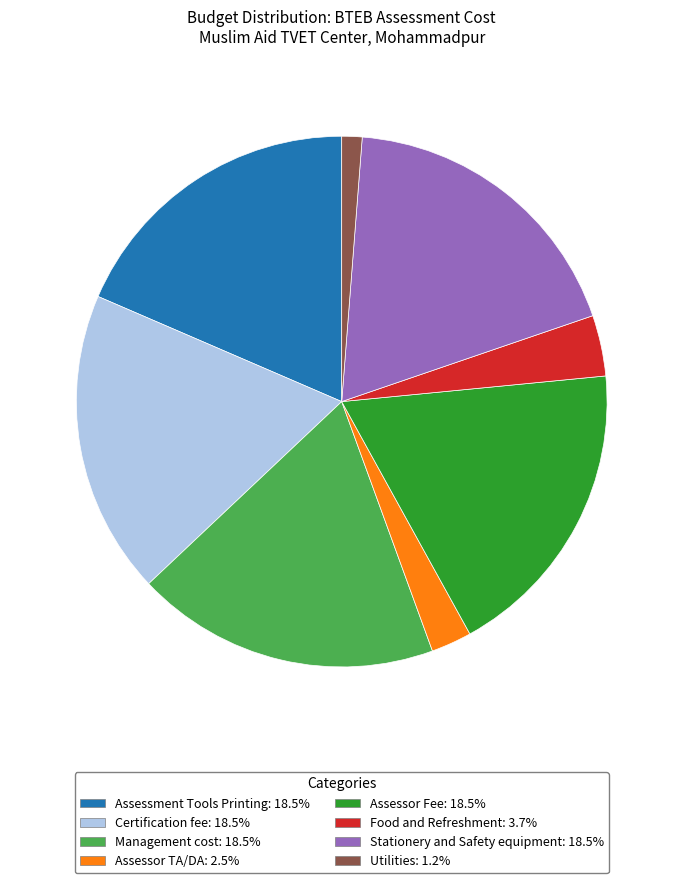

Is there any slice that represents more than half of the pie?

No